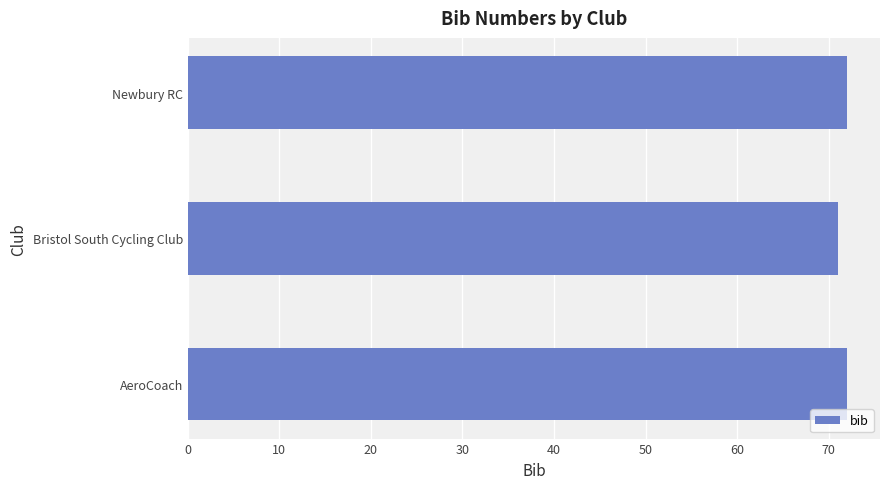

Reading bottom to top, transcribe all the data shown in this chart.

72	71	72